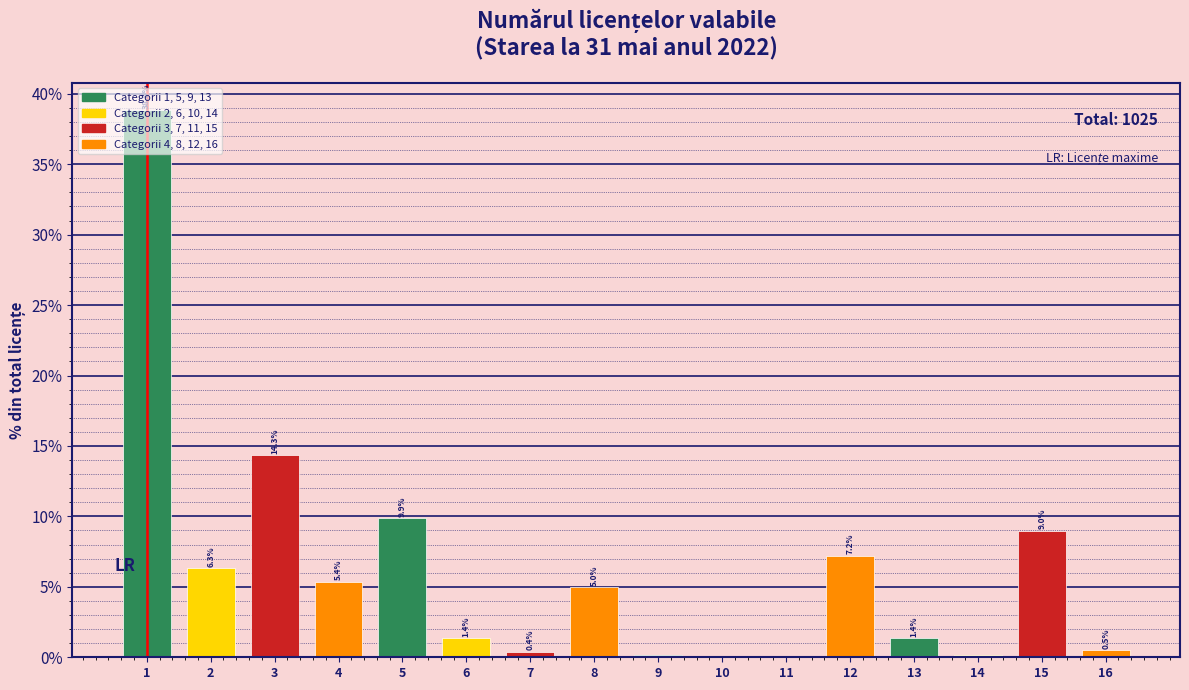

What is the sum of the values at 14 and 6?

1.6